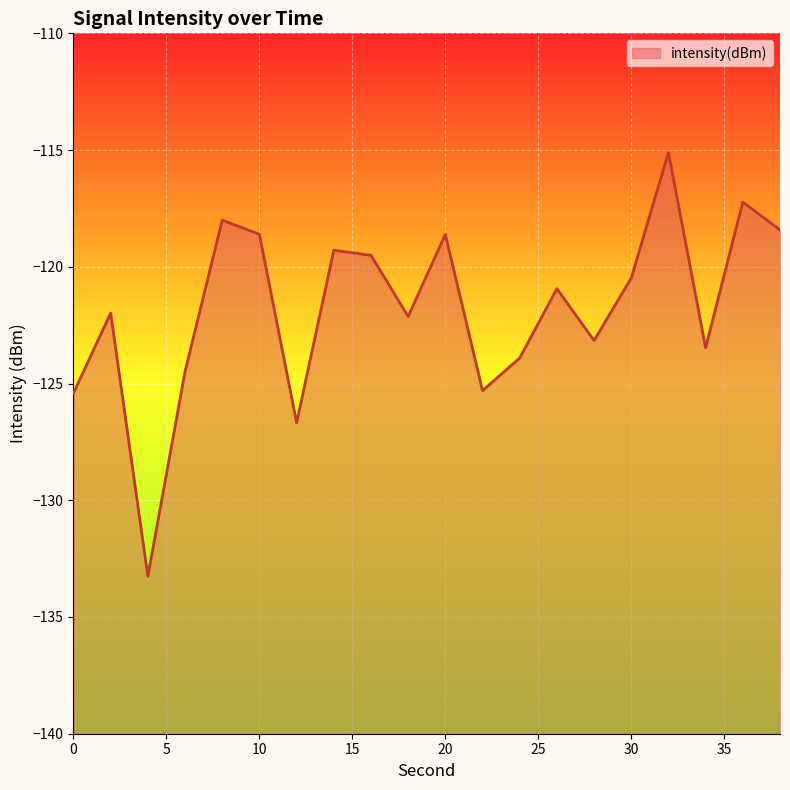

Between 30 and 10, which is larger?

10